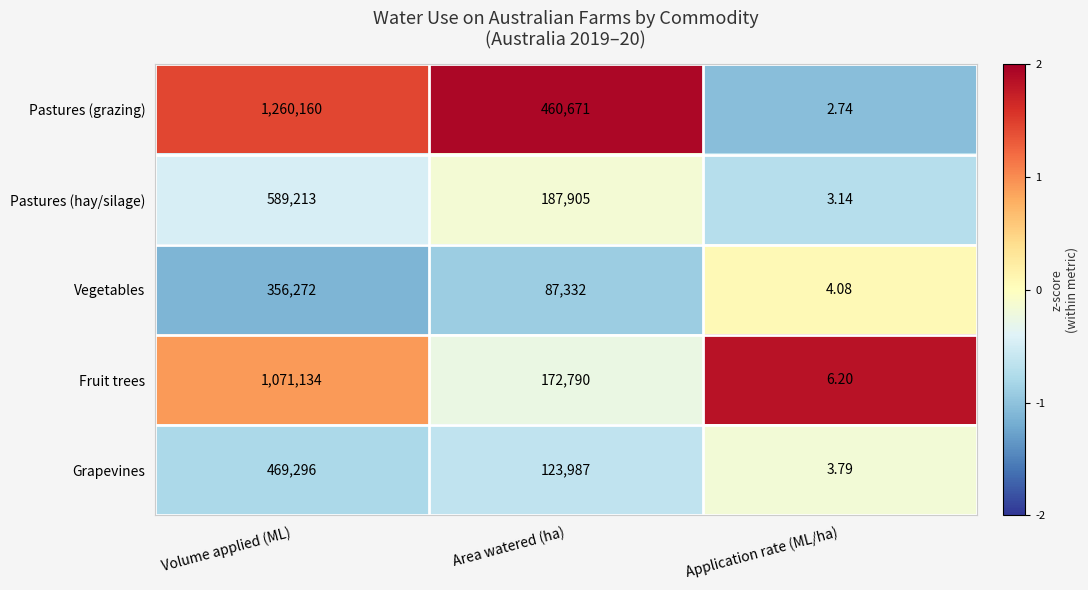

At which label does Grapevines first exceed 123987?

Volume applied (ML)